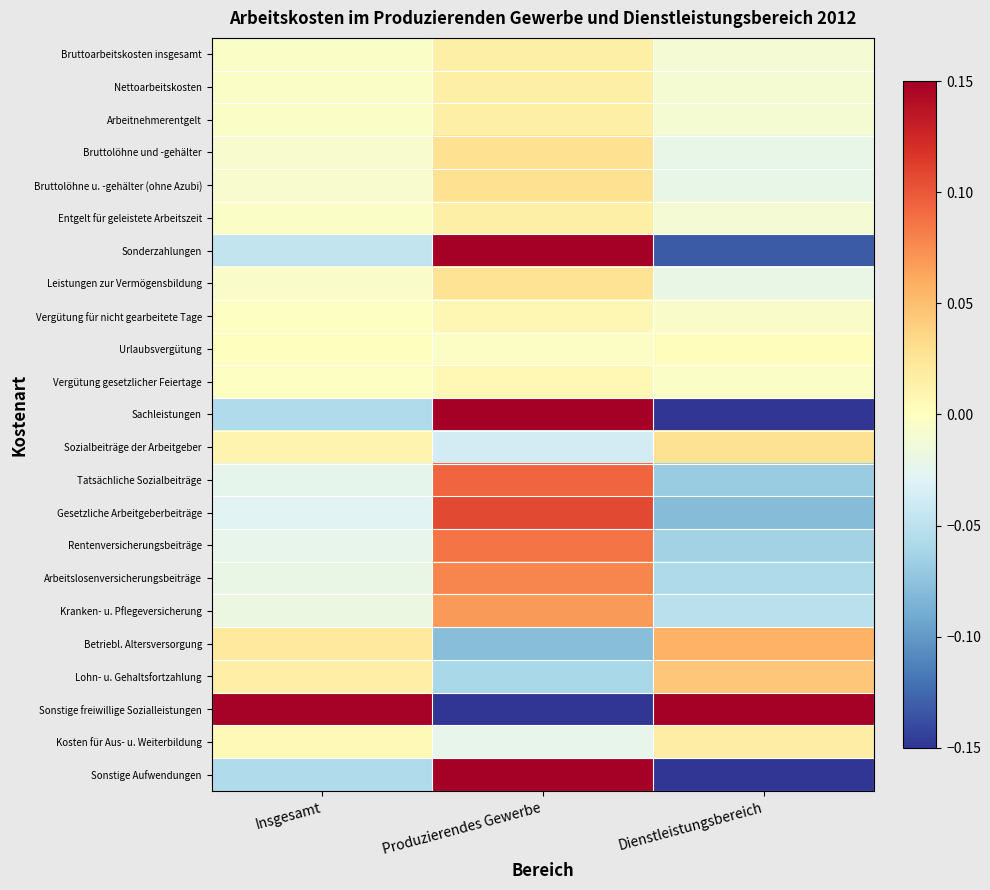

Reading left to right, transcribe all the data shown in this chart.

Bruttoarbeitskosten insgesamt: Insgesamt=-0.0	Produzierendes Gewerbe=0.0	Dienstleistungsbereich=-0.0
Nettoarbeitskosten: Insgesamt=-0.0	Produzierendes Gewerbe=0.0	Dienstleistungsbereich=-0.0
Arbeitnehmerentgelt: Insgesamt=-0.0	Produzierendes Gewerbe=0.0	Dienstleistungsbereich=-0.0
Bruttolöhne und -gehälter: Insgesamt=-0.0	Produzierendes Gewerbe=0.0	Dienstleistungsbereich=-0.0
Bruttolöhne u. -gehälter (ohne Azubi): Insgesamt=-0.0	Produzierendes Gewerbe=0.0	Dienstleistungsbereich=-0.0
Entgelt für geleistete Arbeitszeit: Insgesamt=-0.0	Produzierendes Gewerbe=0.0	Dienstleistungsbereich=-0.0
Sonderzahlungen: Insgesamt=-0.0	Produzierendes Gewerbe=0.2	Dienstleistungsbereich=-0.1
Leistungen zur Vermögensbildung: Insgesamt=-0.0	Produzierendes Gewerbe=0.0	Dienstleistungsbereich=-0.0
Vergütung für nicht gearbeitete Tage: Insgesamt=-0.0	Produzierendes Gewerbe=0.0	Dienstleistungsbereich=-0.0
Urlaubsvergütung: Insgesamt=0.0	Produzierendes Gewerbe=-0.0	Dienstleistungsbereich=0.0
Vergütung gesetzlicher Feiertage: Insgesamt=-0.0	Produzierendes Gewerbe=0.0	Dienstleistungsbereich=-0.0
Sachleistungen: Insgesamt=-0.1	Produzierendes Gewerbe=0.2	Dienstleistungsbereich=-0.2
Sozialbeiträge der Arbeitgeber: Insgesamt=0.0	Produzierendes Gewerbe=-0.0	Dienstleistungsbereich=0.0
Tatsächliche Sozialbeiträge: Insgesamt=-0.0	Produzierendes Gewerbe=0.1	Dienstleistungsbereich=-0.1
Gesetzliche Arbeitgeberbeiträge: Insgesamt=-0.0	Produzierendes Gewerbe=0.1	Dienstleistungsbereich=-0.1
Rentenversicherungsbeiträge: Insgesamt=-0.0	Produzierendes Gewerbe=0.1	Dienstleistungsbereich=-0.1
Arbeitslosenversicherungsbeiträge: Insgesamt=-0.0	Produzierendes Gewerbe=0.1	Dienstleistungsbereich=-0.1
Kranken- u. Pflegeversicherung: Insgesamt=-0.0	Produzierendes Gewerbe=0.1	Dienstleistungsbereich=-0.1
Betriebl. Altersversorgung: Insgesamt=0.0	Produzierendes Gewerbe=-0.1	Dienstleistungsbereich=0.1
Lohn- u. Gehaltsfortzahlung: Insgesamt=0.0	Produzierendes Gewerbe=-0.1	Dienstleistungsbereich=0.0
Sonstige freiwillige Sozialleistungen: Insgesamt=0.1	Produzierendes Gewerbe=-0.6	Dienstleistungsbereich=0.4
Kosten für Aus- u. Weiterbildung: Insgesamt=0.0	Produzierendes Gewerbe=-0.0	Dienstleistungsbereich=0.0
Sonstige Aufwendungen: Insgesamt=-0.1	Produzierendes Gewerbe=0.2	Dienstleistungsbereich=-0.2